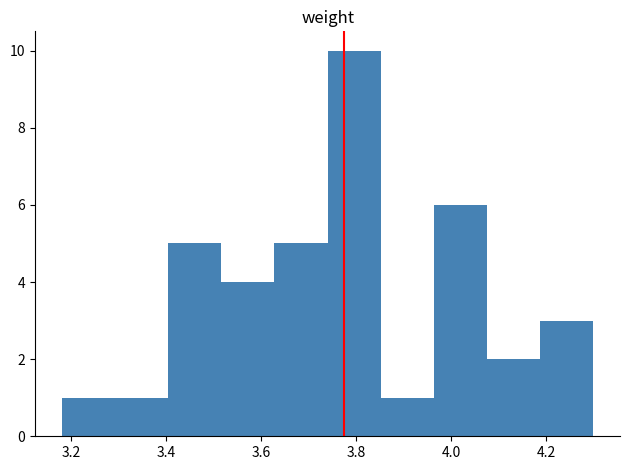

Reading left to right, transcribe this chart: for each bar, give the range it covers on the x-axis and its height. Neither the bar edges nor the heights are printed on the chart, so give them approximately, as read against the axes.

3.180 to 3.292: 1
3.292 to 3.404: 1
3.404 to 3.516: 5
3.516 to 3.628: 4
3.628 to 3.740: 5
3.740 to 3.852: 10
3.852 to 3.964: 1
3.964 to 4.076: 6
4.076 to 4.188: 2
4.188 to 4.300: 3